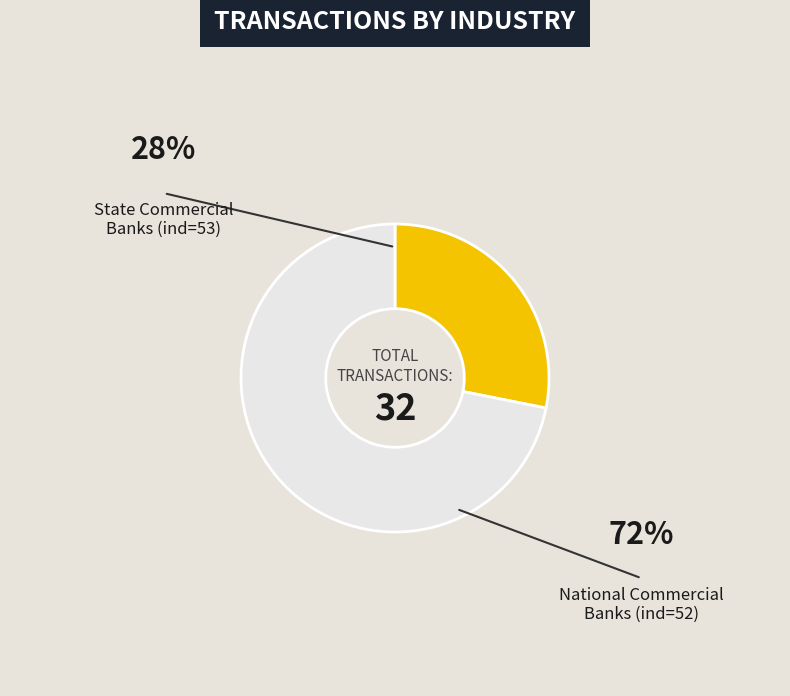

Which slice is the largest?

National Commercial Banks (ind=52)